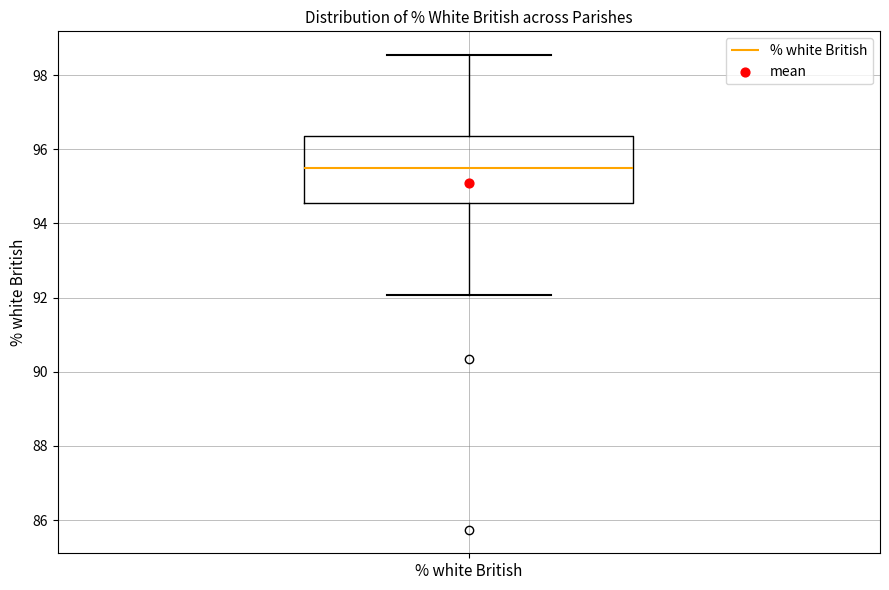

Transcribe this box plot: give where the median line is, the range the box spans, and where the two whiskers end, as read against the y-axis. The values are not printed on the chart, so give them approximately, as read against the axis.

median 95.6, box 94.6 to 96.4, whiskers 92.0 to 98.6